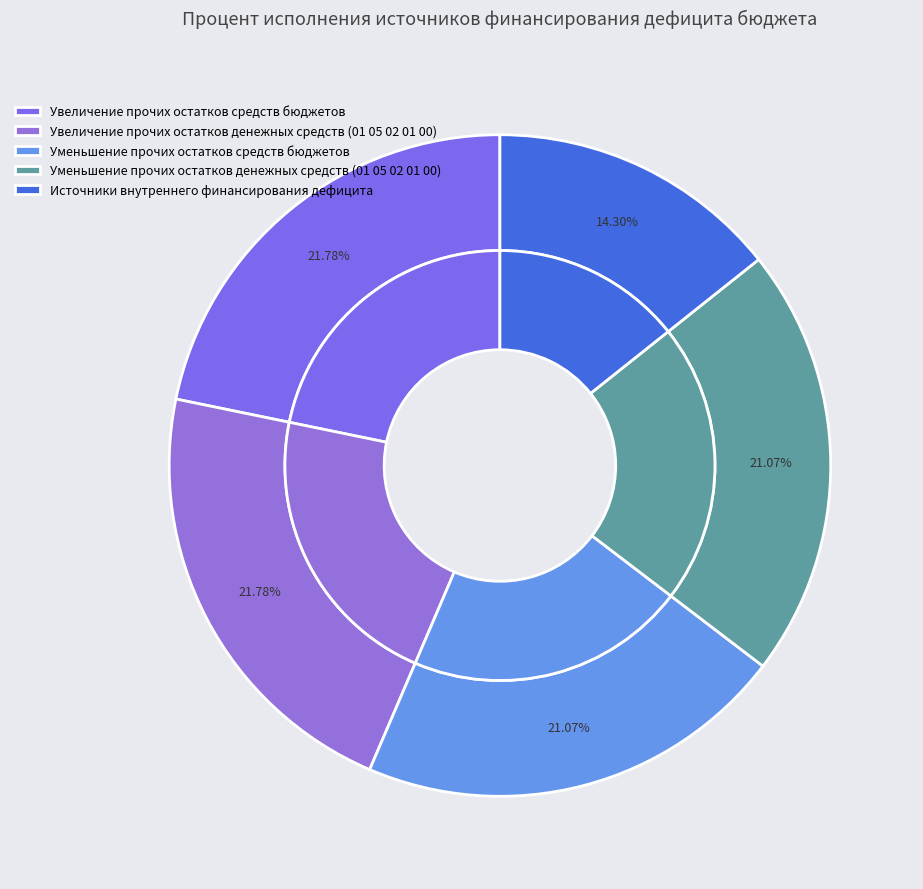

What percentage is NOT represented by Уменьшение прочих остатков денежных средств (01 05 02 01 00)?

78.9%